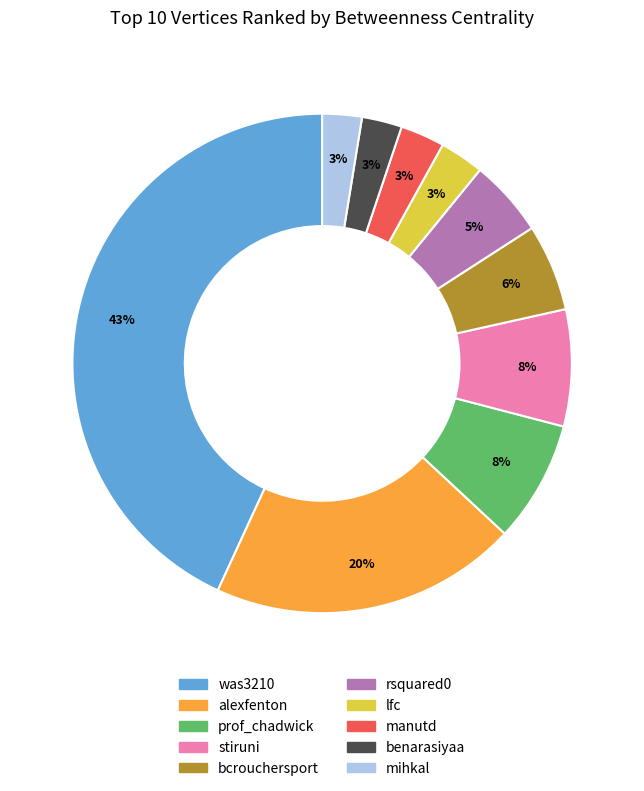

The mihkal slice represents 3% of the pie. True or false?

True